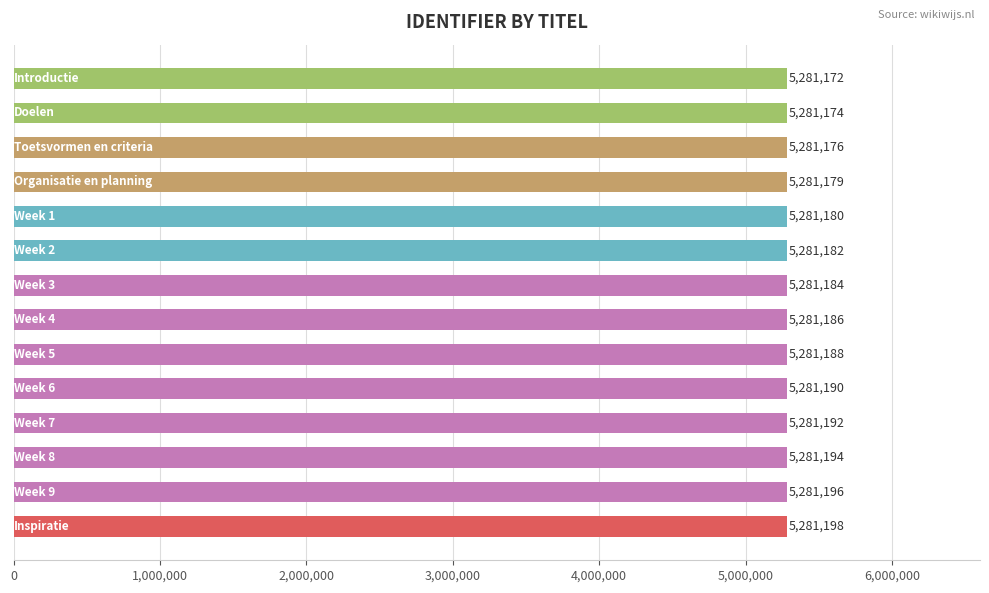

What is the greatest value displayed?

5281198